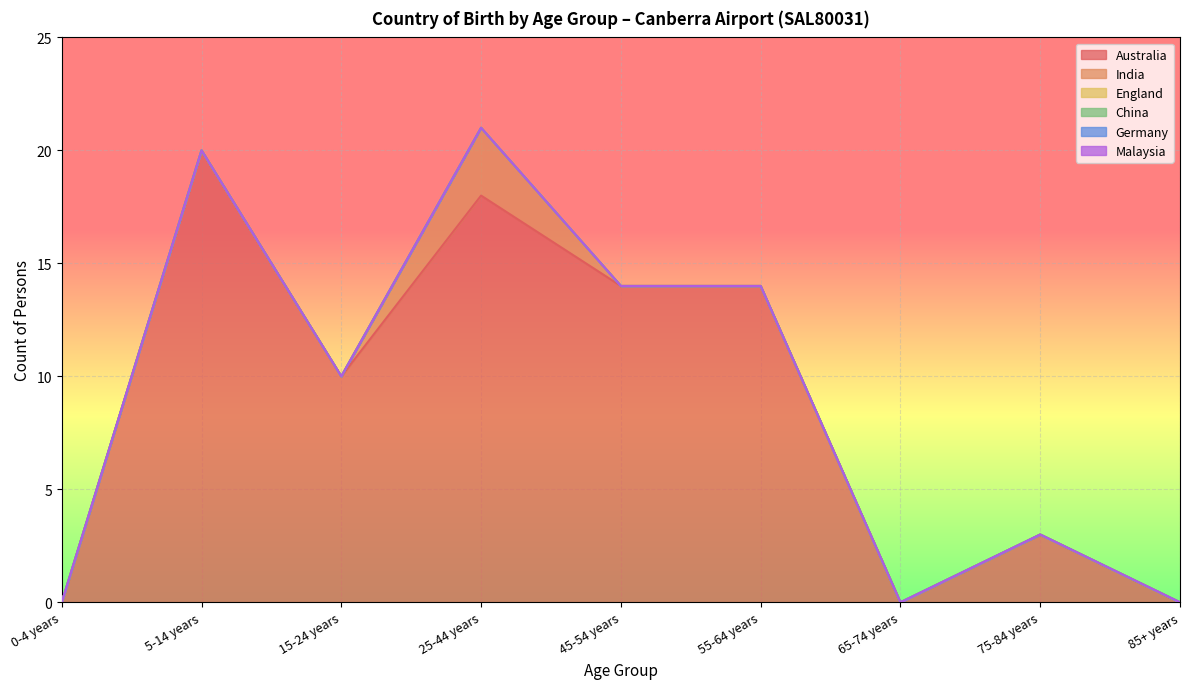

At 0-4 years, list the series in order from smallest to largest.

Australia, India, England, China, Germany, Malaysia